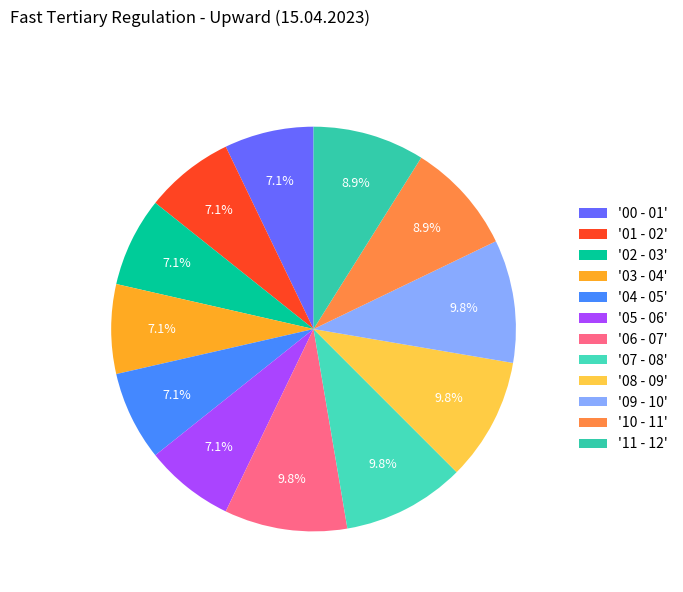

Is there a majority slice in this chart?

No